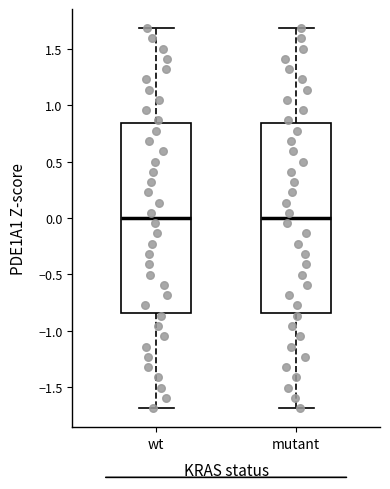

Reading left to right, read every box against the y-axis: the position of its median line, the range the box covers, and the ends of its whiskers. The values are not printed on the chart, so give them approximately, as read against the axis.

wt: median 0.00, box -0.85 to 0.85, whiskers -1.70 to 1.70
mutant: median 0.00, box -0.85 to 0.85, whiskers -1.70 to 1.70